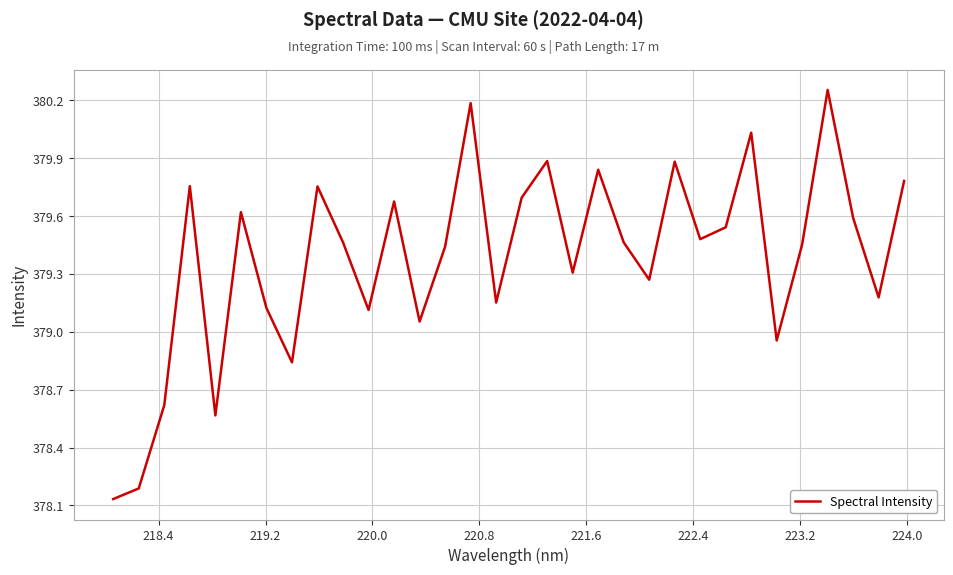

How many interior local peaks (higher than both neighbors) does the data have?

10